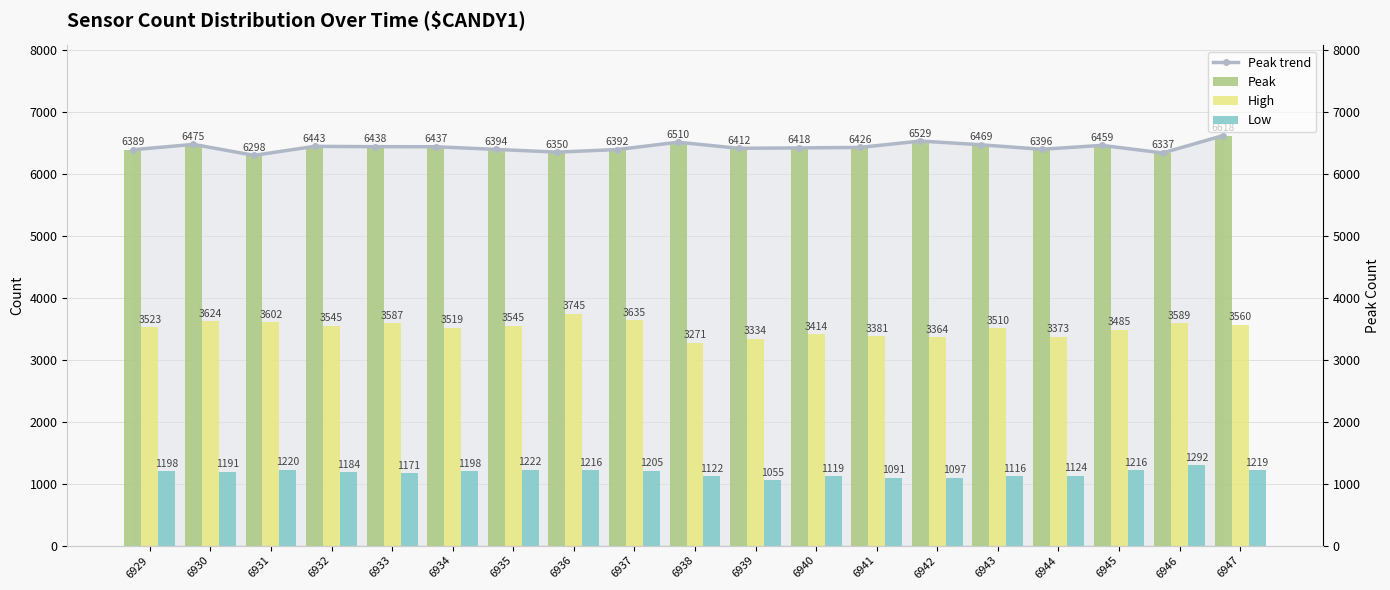

What is the difference between the second highest and second lowest values in the Peak trend series?

192